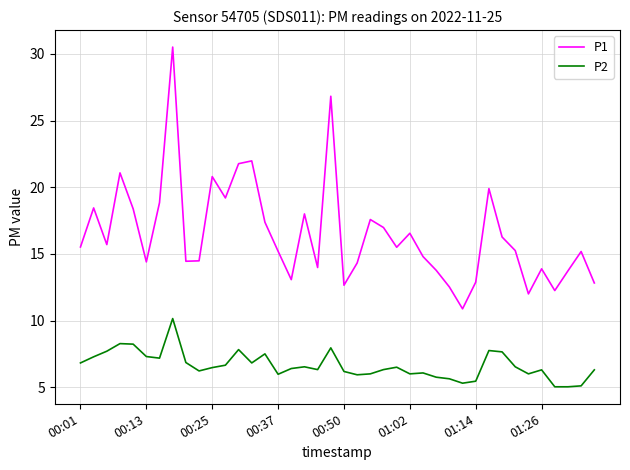

How many distinct data groups are displayed?

2